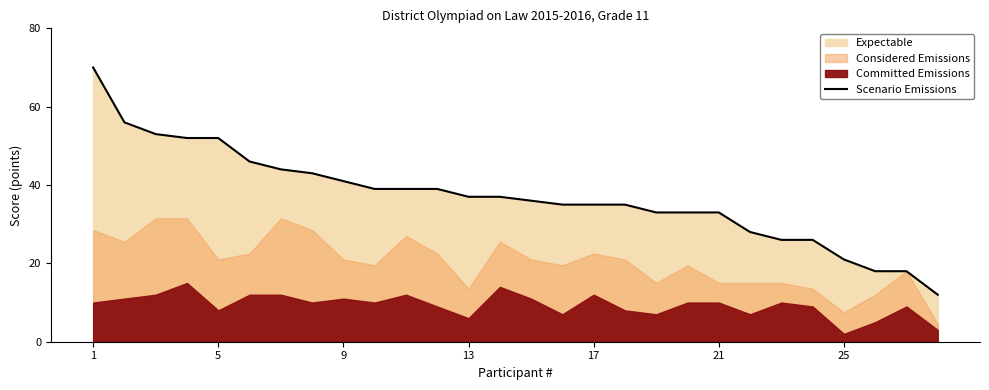

Which label corresponds to the largest value in the chart?

1